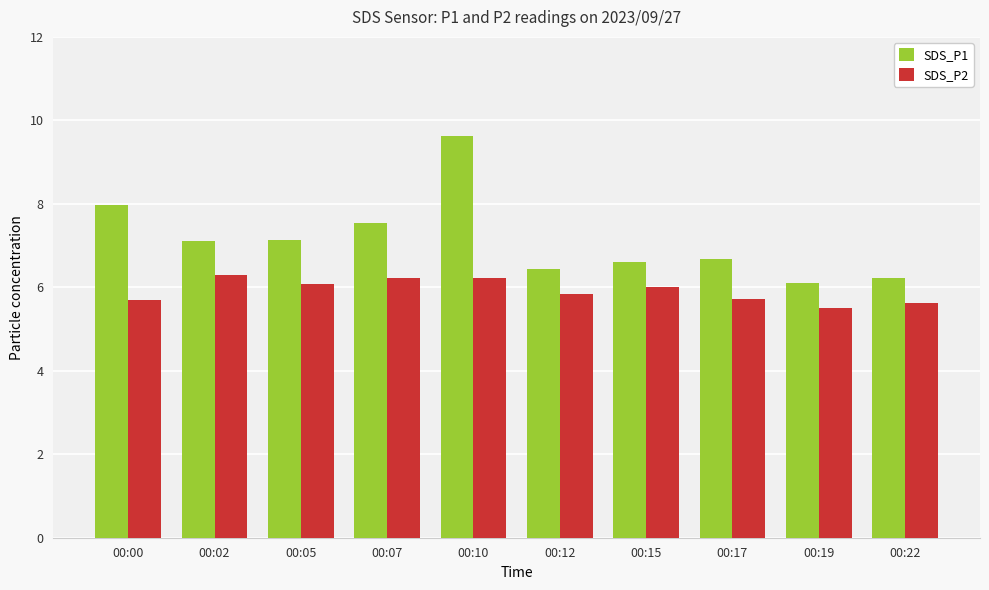

Rank the series at 00:15 from highest to lowest value.

SDS_P1, SDS_P2